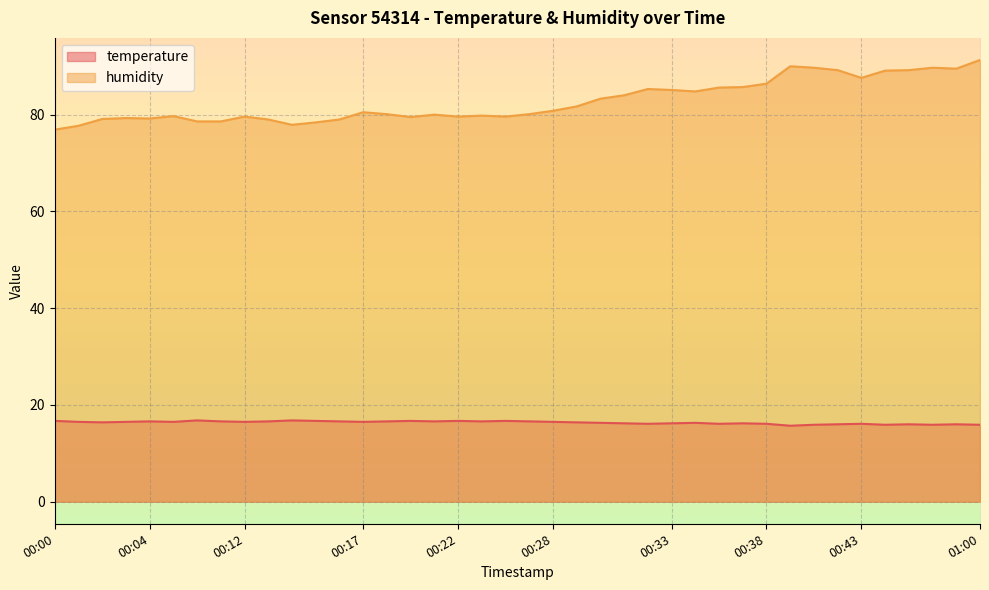

What is the total value across all series at 00:51?

105.5